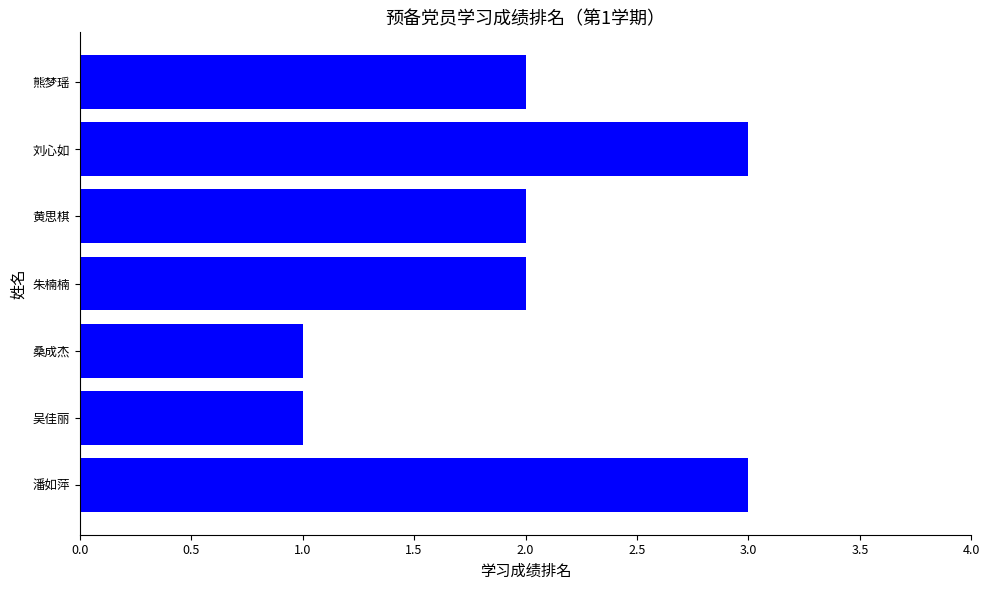

Approximately how many times larger is the value at 刘心如 compared to 黄思棋?

1.5